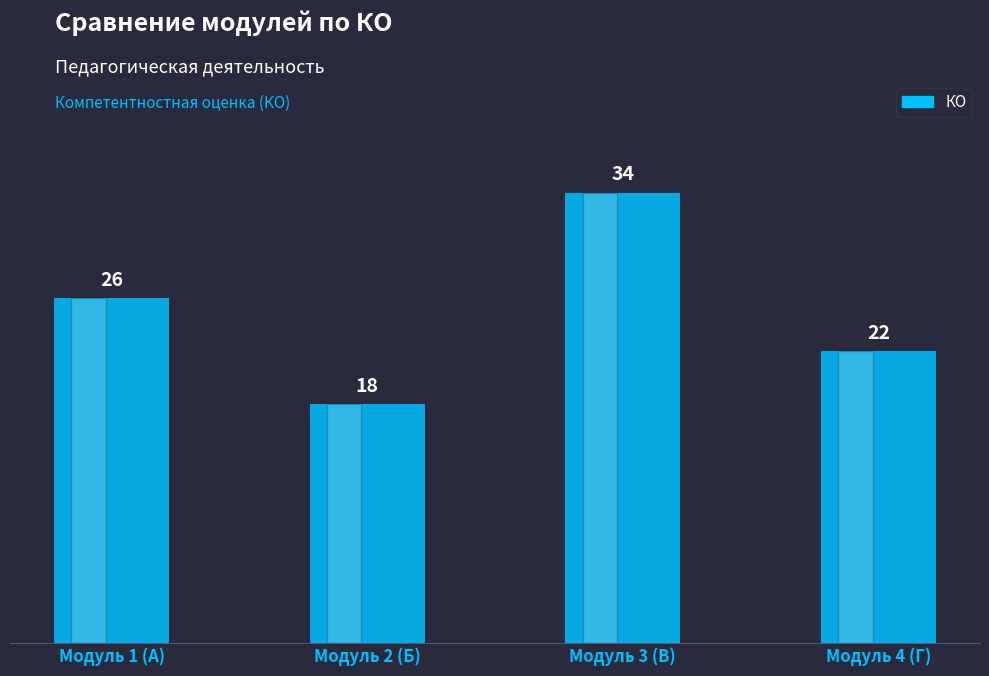

What is the label of the 3rd bar from the left?

Модуль 3 (В)